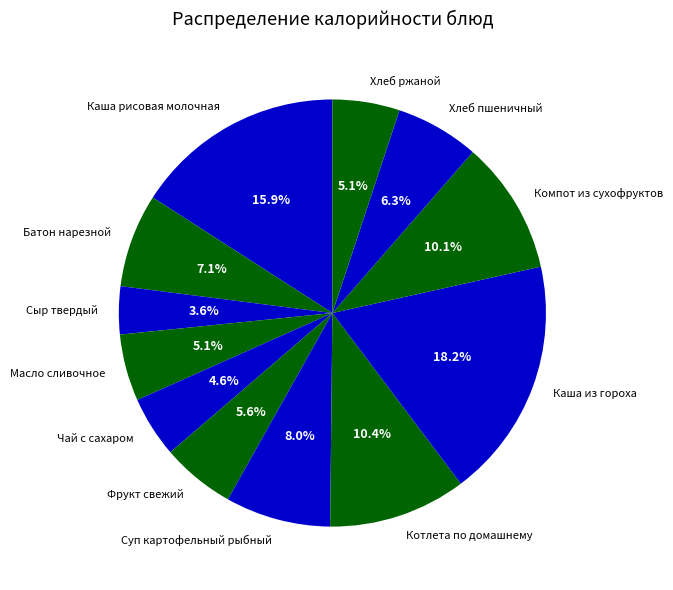

Count the number of slices in the pie.

12